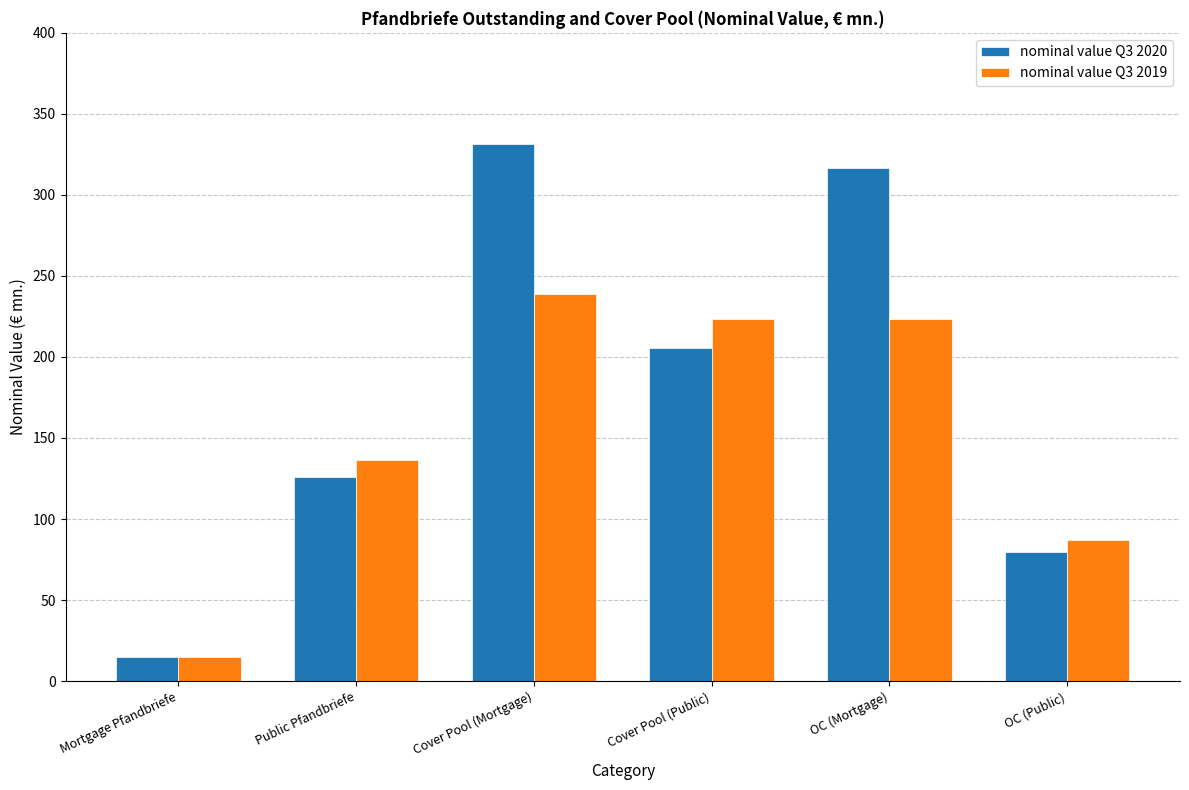

Which category has the lowest value across all series?

Mortgage Pfandbriefe